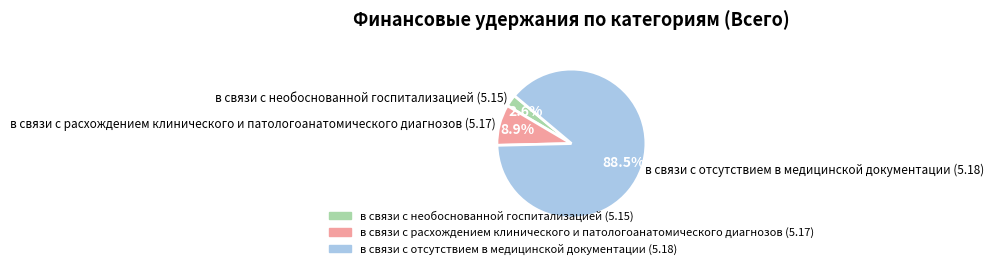

What is the ratio of the value at в связи с расхождением клинического и патологоанатомического диагнозов (5.17) to the value at в связи с необоснованной госпитализацией (5.15)?

3.4